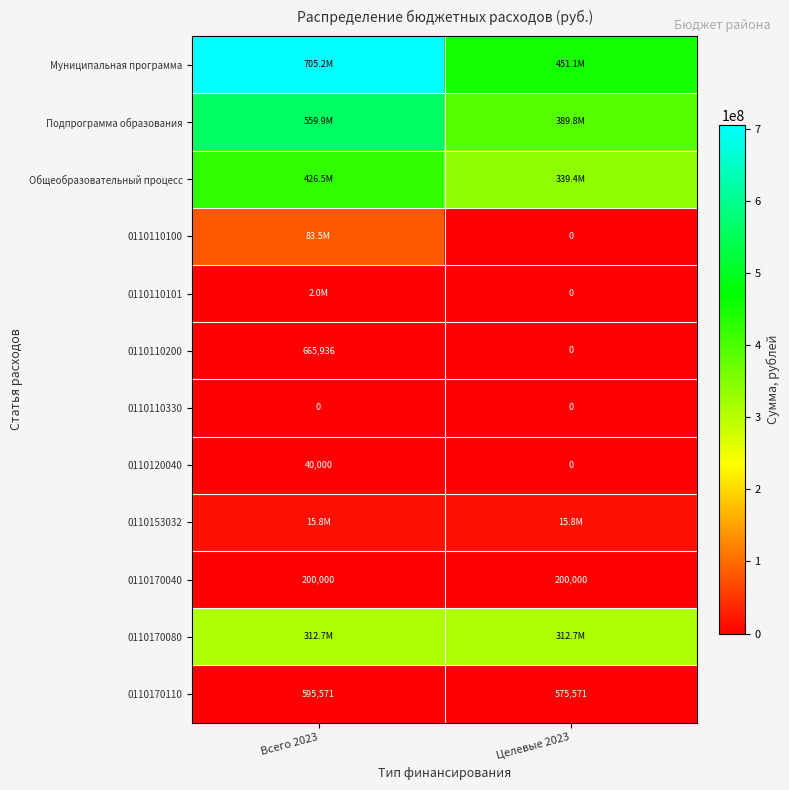

Is the value of 0110170110 at Целевые 2023 greater than the value of 0110170040 at Всего 2023?

Yes